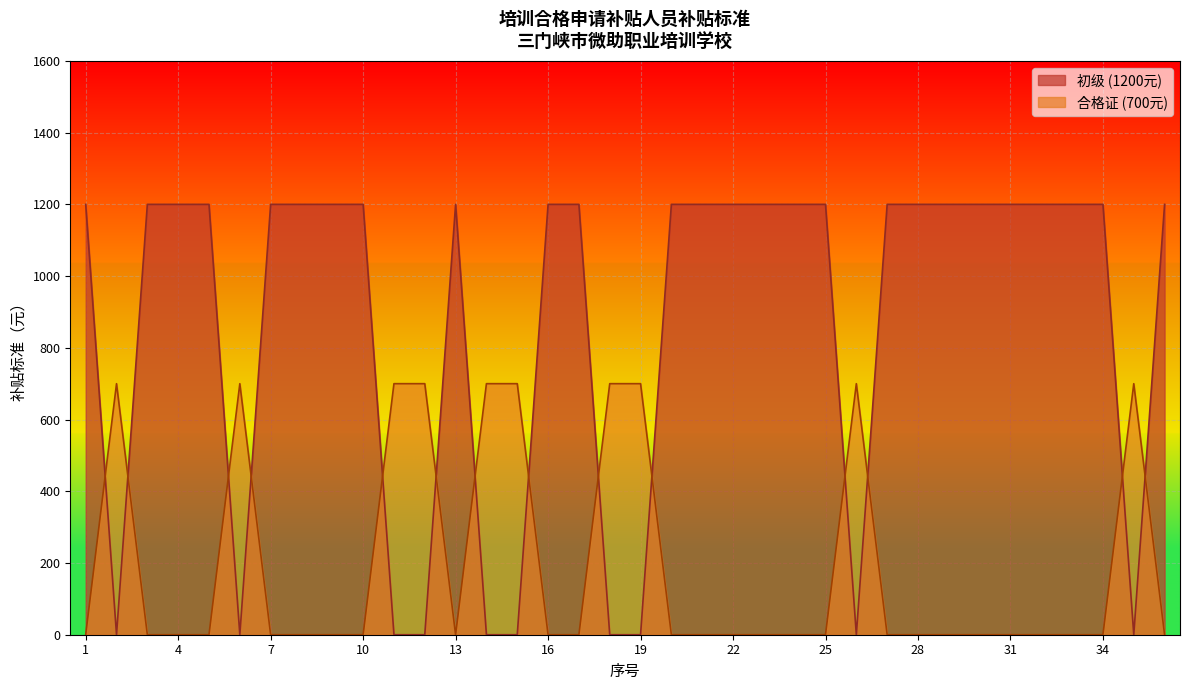

Which series has the largest total across all categories?

初级 (1200元)